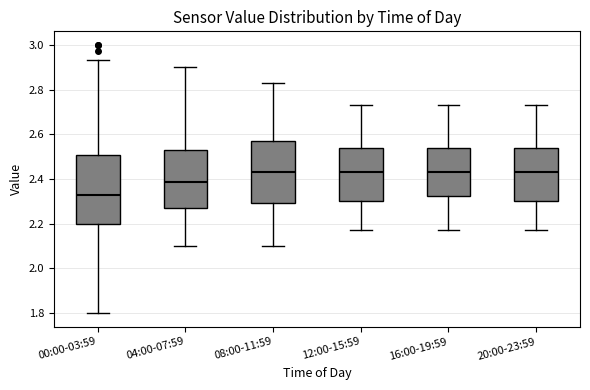

Reading left to right, read every box against the y-axis: the position of its median line, the range the box covers, and the ends of its whiskers. The values are not printed on the chart, so give them approximately, as read against the axis.

00:00-03:59: median 2.34, box 2.20 to 2.50, whiskers 1.80 to 2.94
04:00-07:59: median 2.38, box 2.28 to 2.54, whiskers 2.10 to 2.90
08:00-11:59: median 2.44, box 2.30 to 2.58, whiskers 2.10 to 2.84
12:00-15:59: median 2.44, box 2.30 to 2.54, whiskers 2.18 to 2.74
16:00-19:59: median 2.44, box 2.32 to 2.54, whiskers 2.18 to 2.74
20:00-23:59: median 2.44, box 2.30 to 2.54, whiskers 2.18 to 2.74